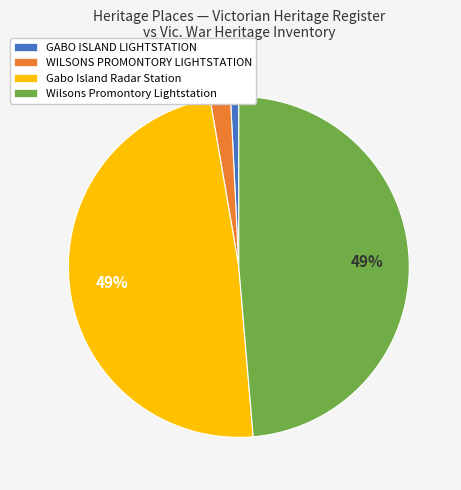

What percentage is the Wilsons Promontory Lightstation slice, to the nearest percent?

49%